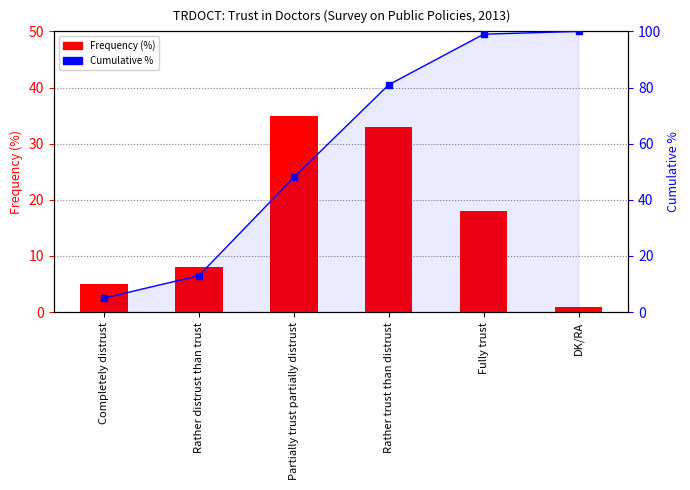

What is the minimum value for Frequency (%)?

1